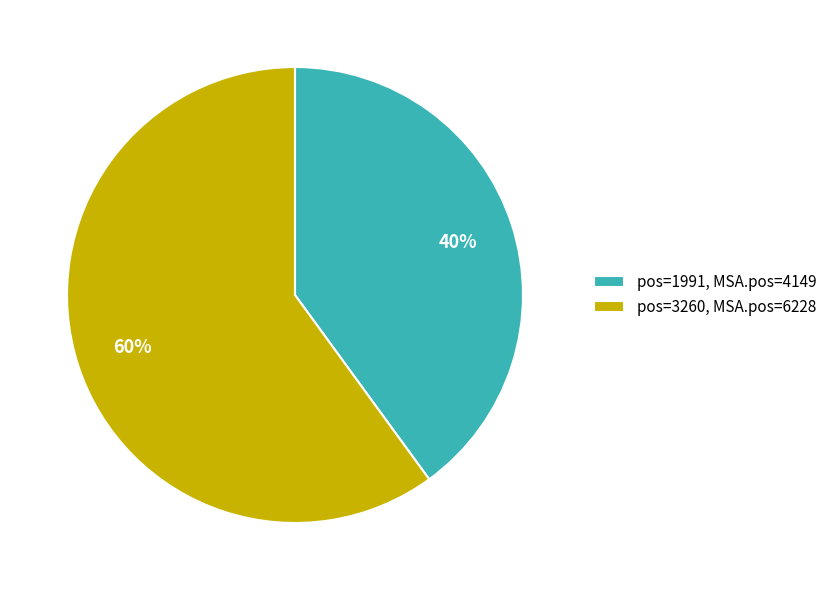

Which slice is the largest?

pos=3260, MSA.pos=6228